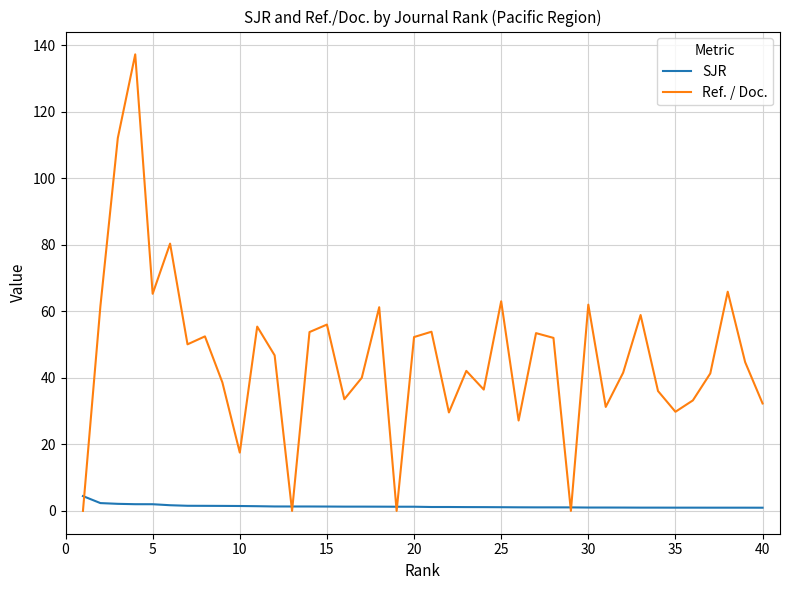

What are all the series names shown in the legend?

SJR, Ref. / Doc.